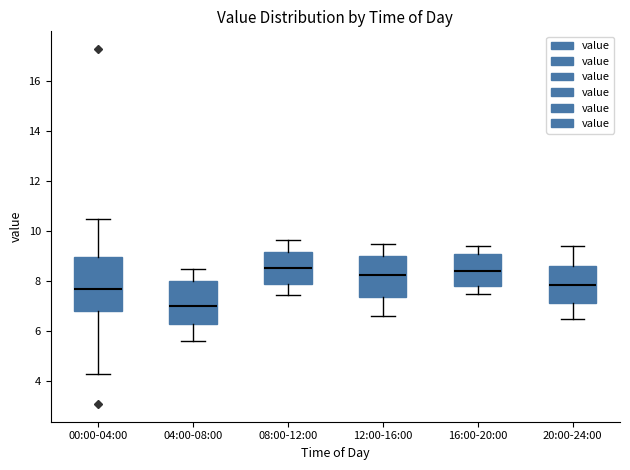

Which box's median line is the lowest?

04:00-08:00